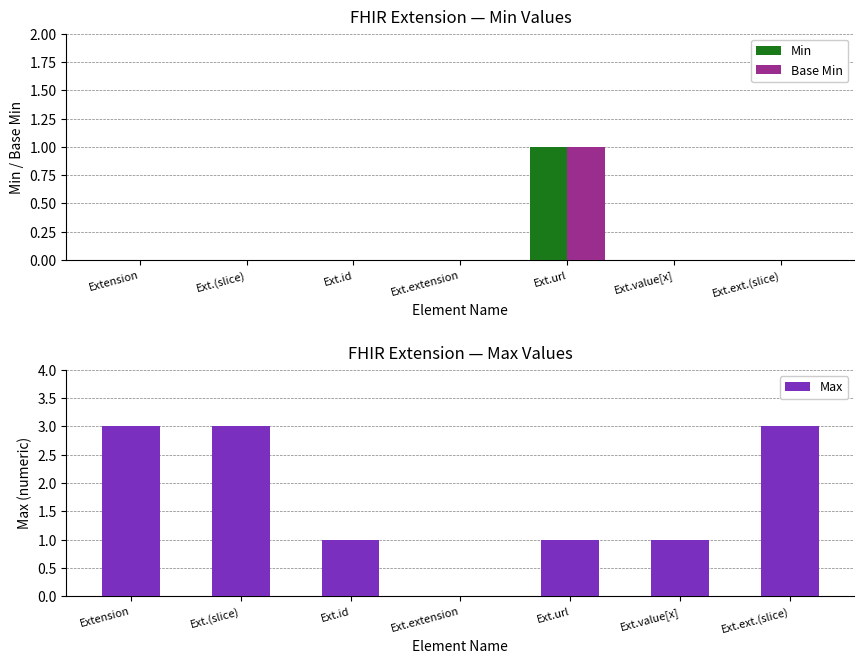

True or false: Max has a value of 1 at Ext.value[x].

True